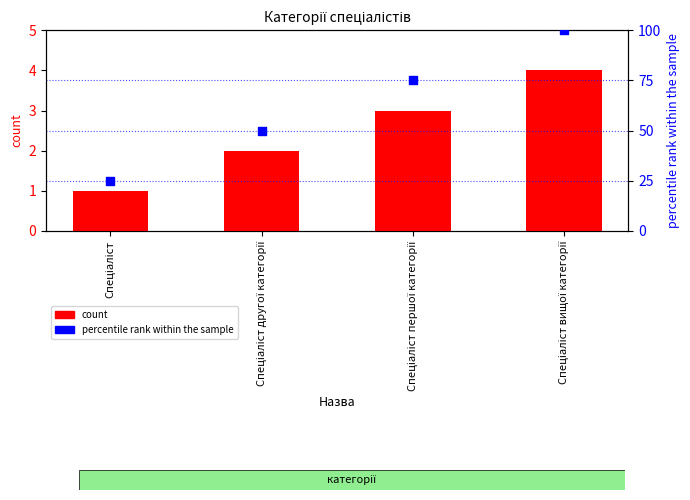

Which series reaches the minimum Y coordinate?

count